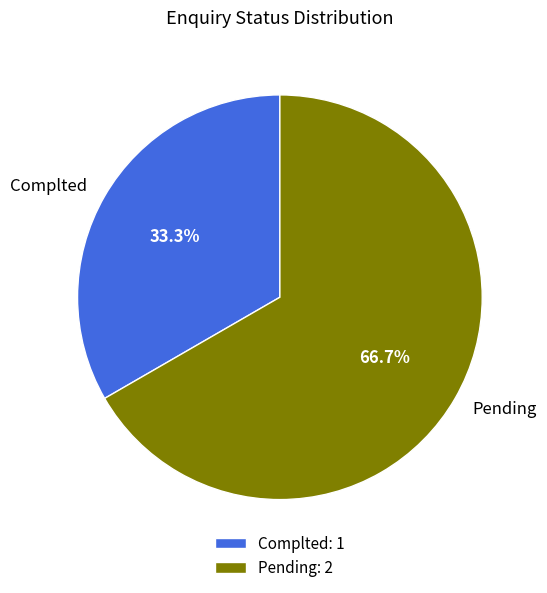

To the nearest percent, what is the average slice percentage?

50%